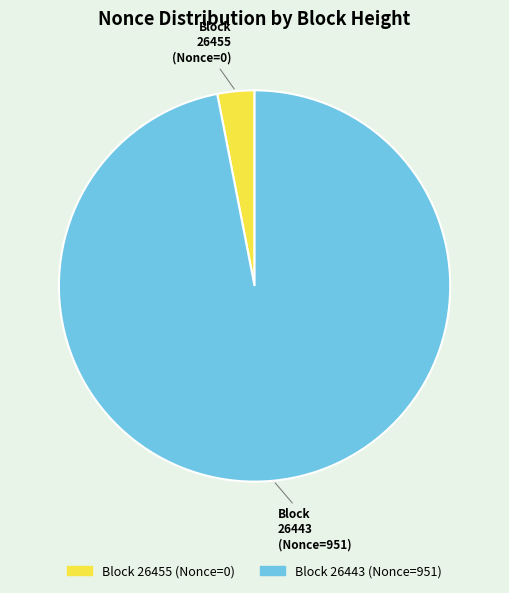

Does any single category account for the majority?

Yes